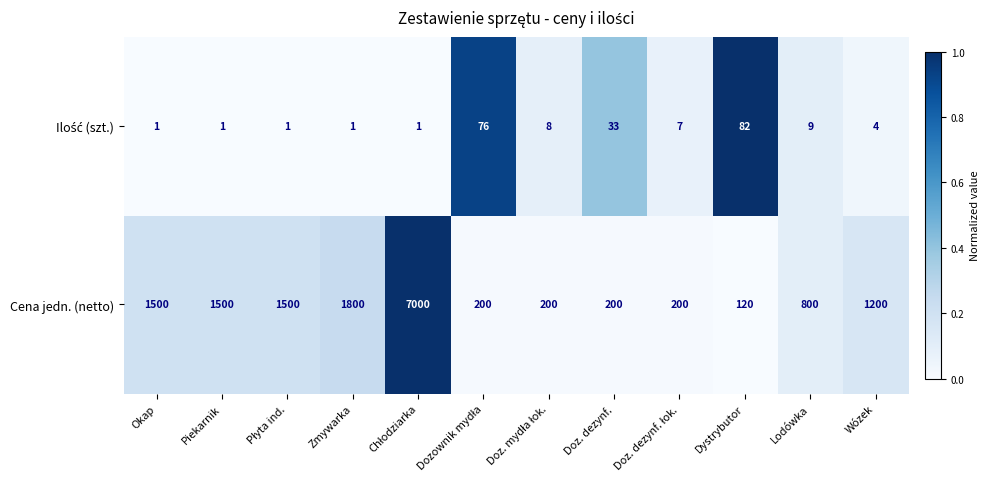

Which series has the widest spread of values?

Cena jedn. (netto)